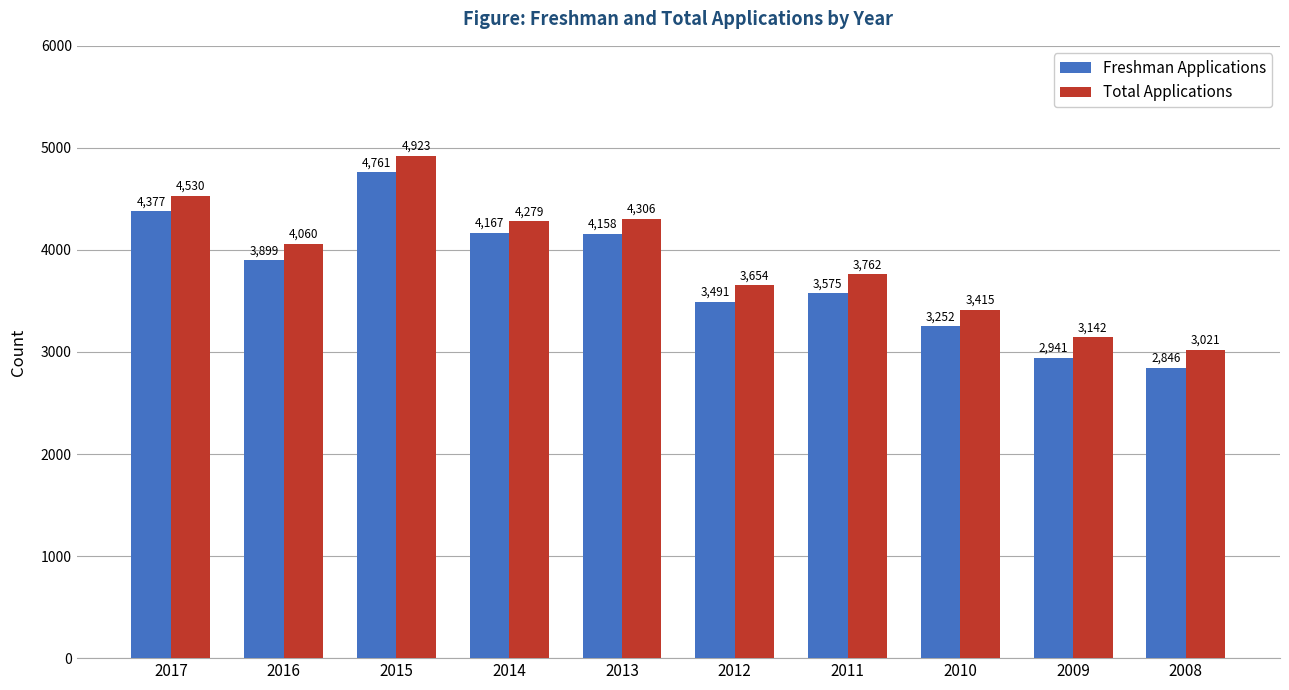

What is the spread (max minus min) of values at 2008?

175